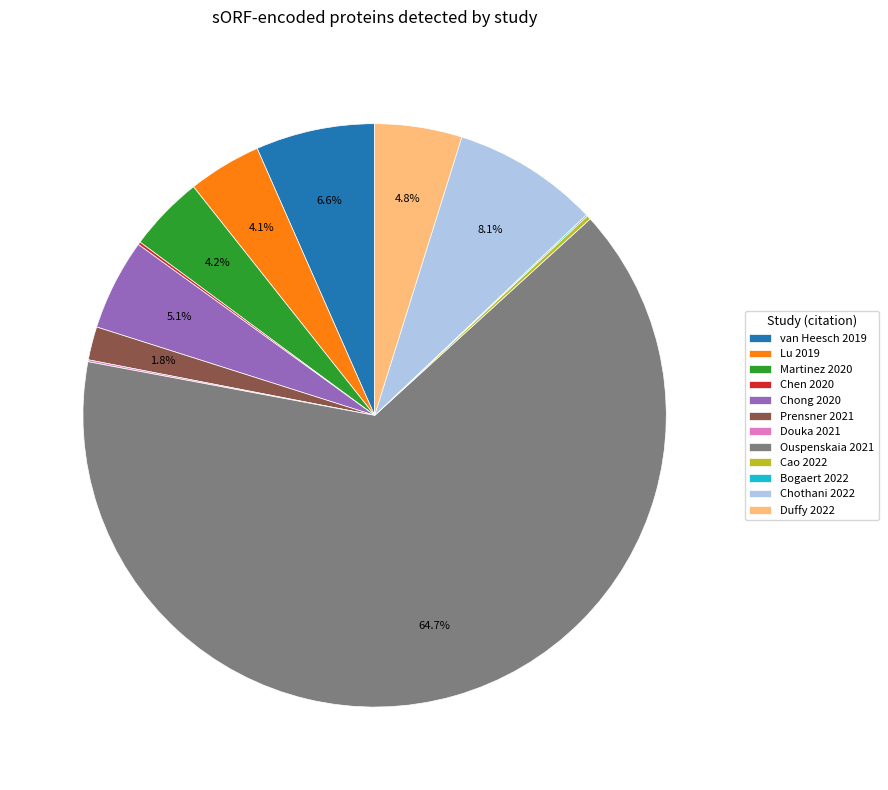

What percentage do Lu 2019 and Duffy 2022 together represent?

8.9%